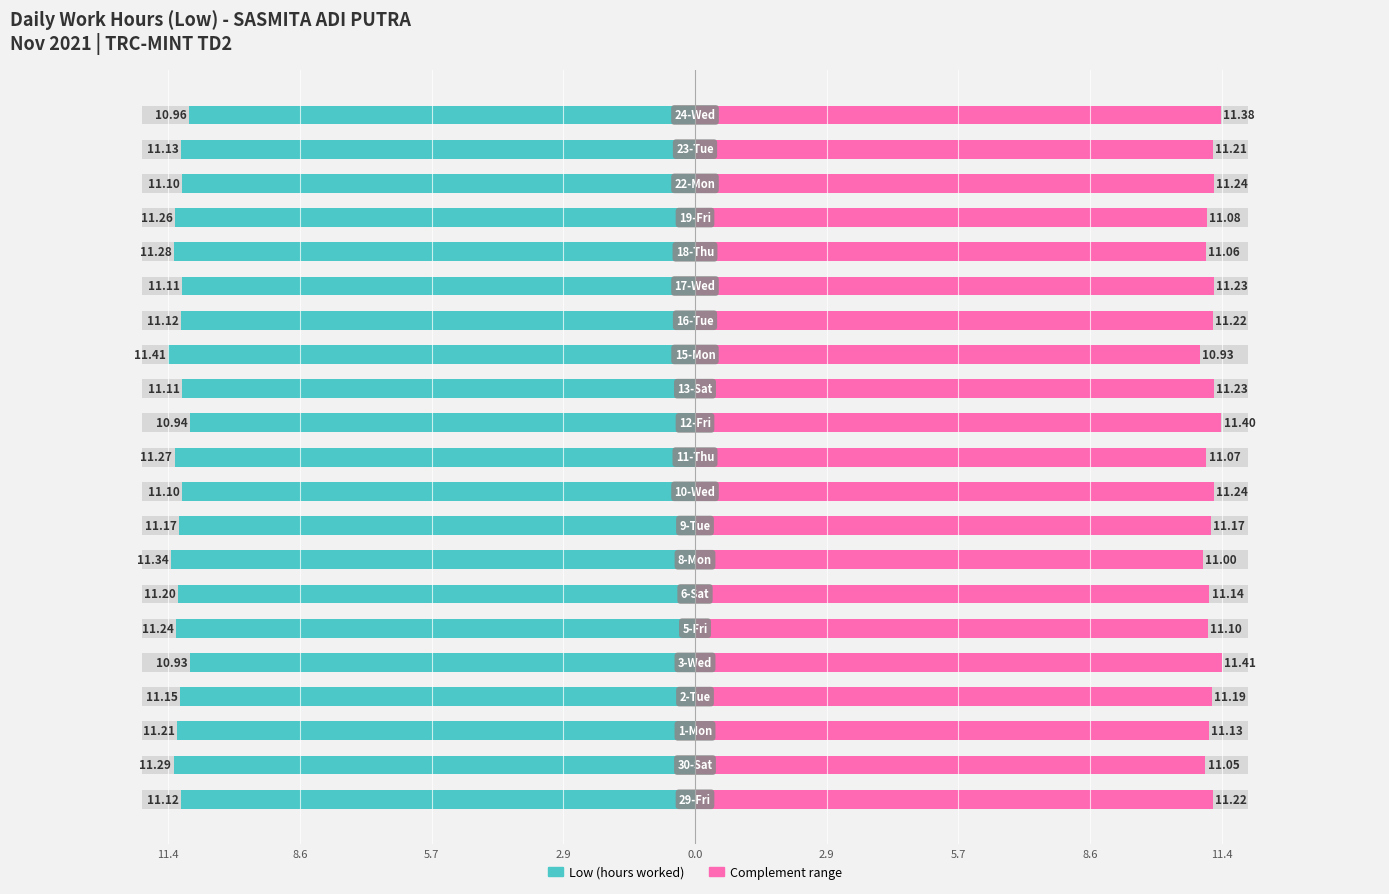

What is the sum of all Complement (max - hours + min) values?

234.7